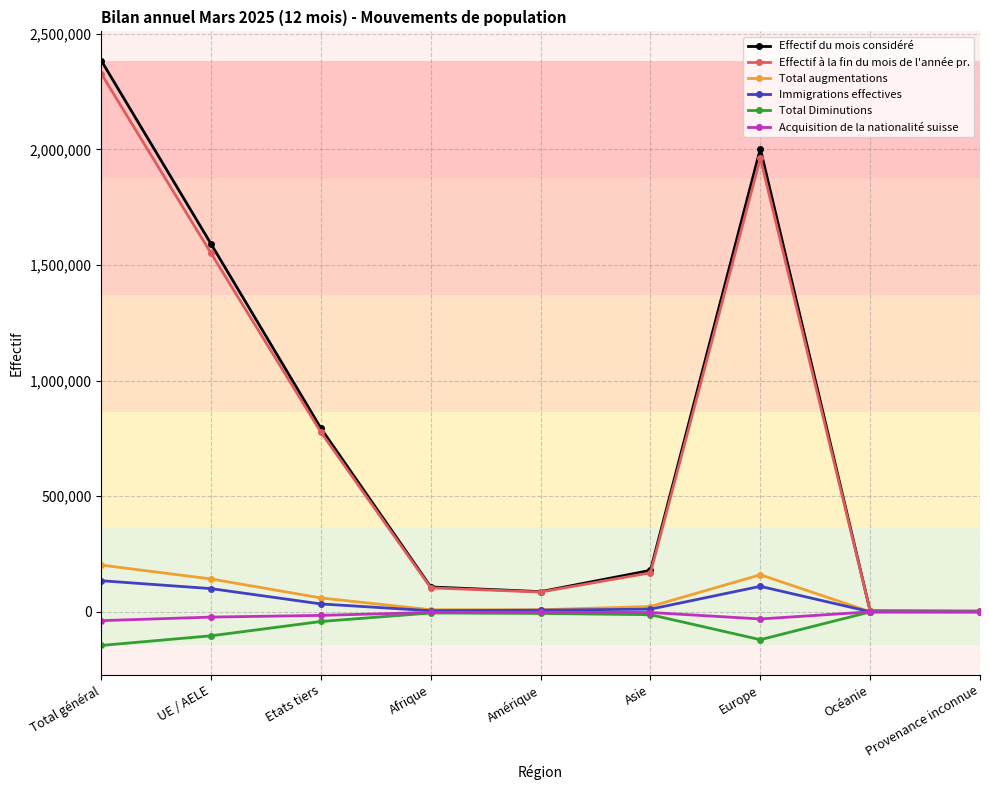

At which category is the sum across all series the highest?

Total général